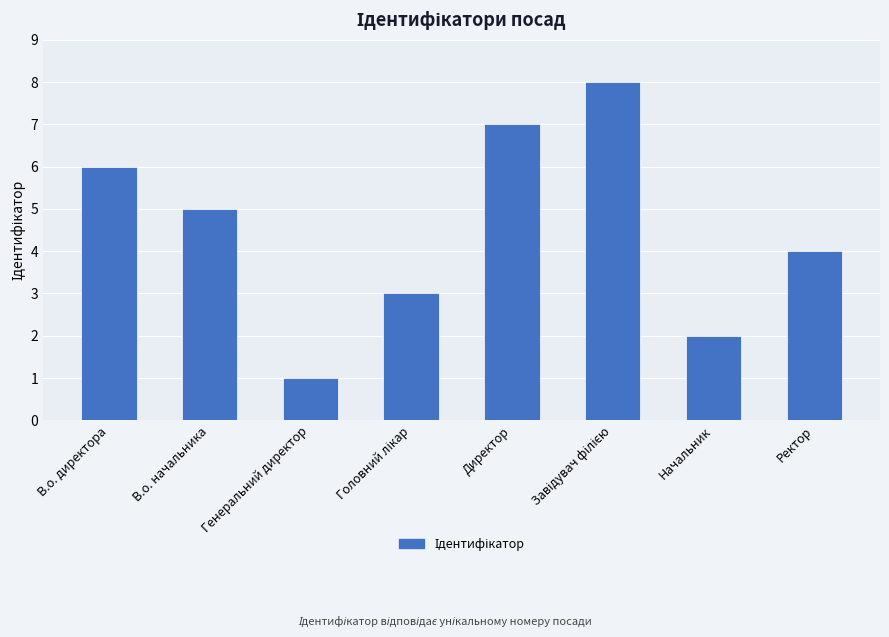

Count the number of categories in the chart.

8